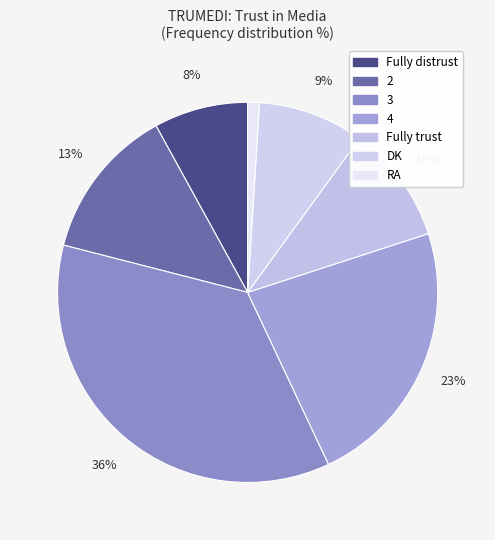

Does 2 represent more than half of the total?

No